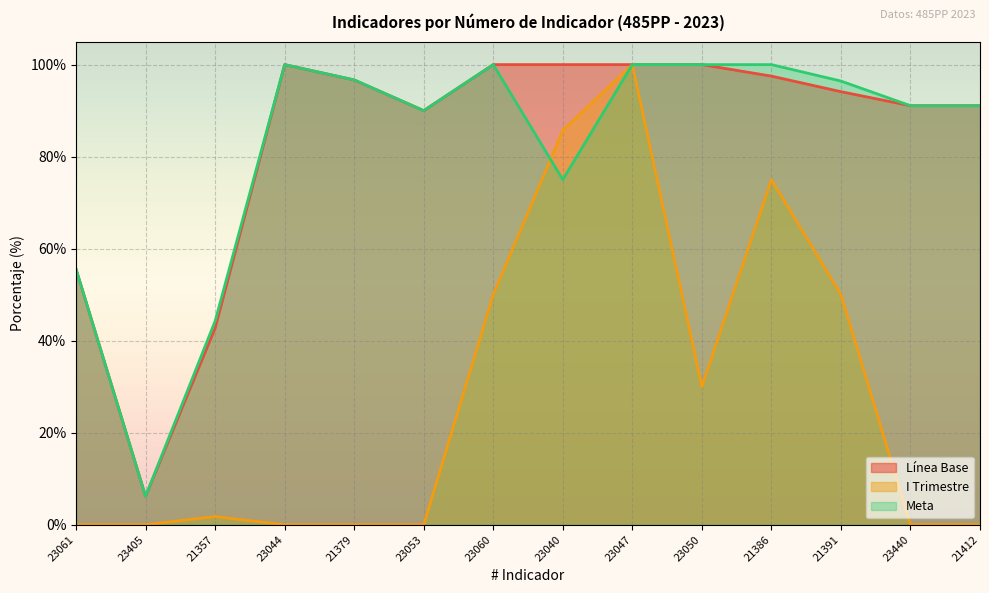

Where is the first local maximum for Línea Base?

23044